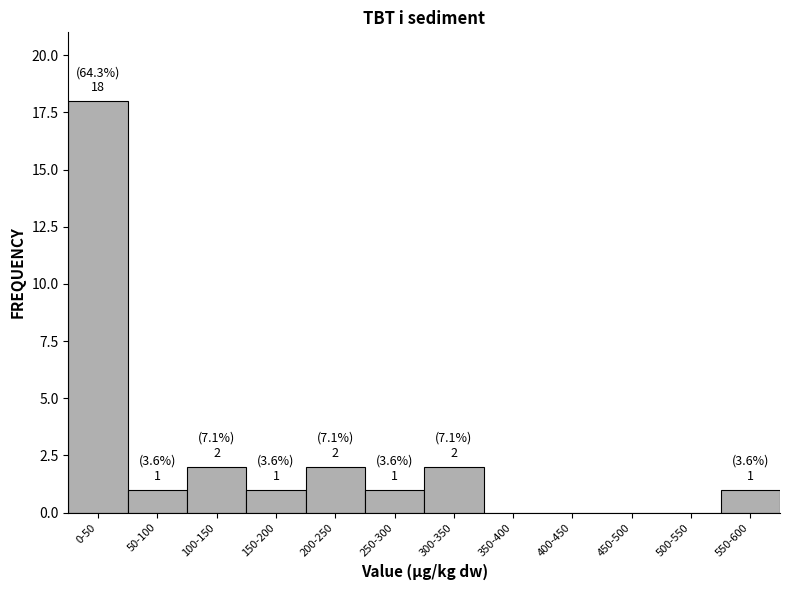

Reading left to right, list all the values displayed in this chart.

0-50=18	50-100=1	100-150=2	150-200=1	200-250=2	250-300=1	300-350=2	350-400=0	400-450=0	450-500=0	500-550=0	550-600=1